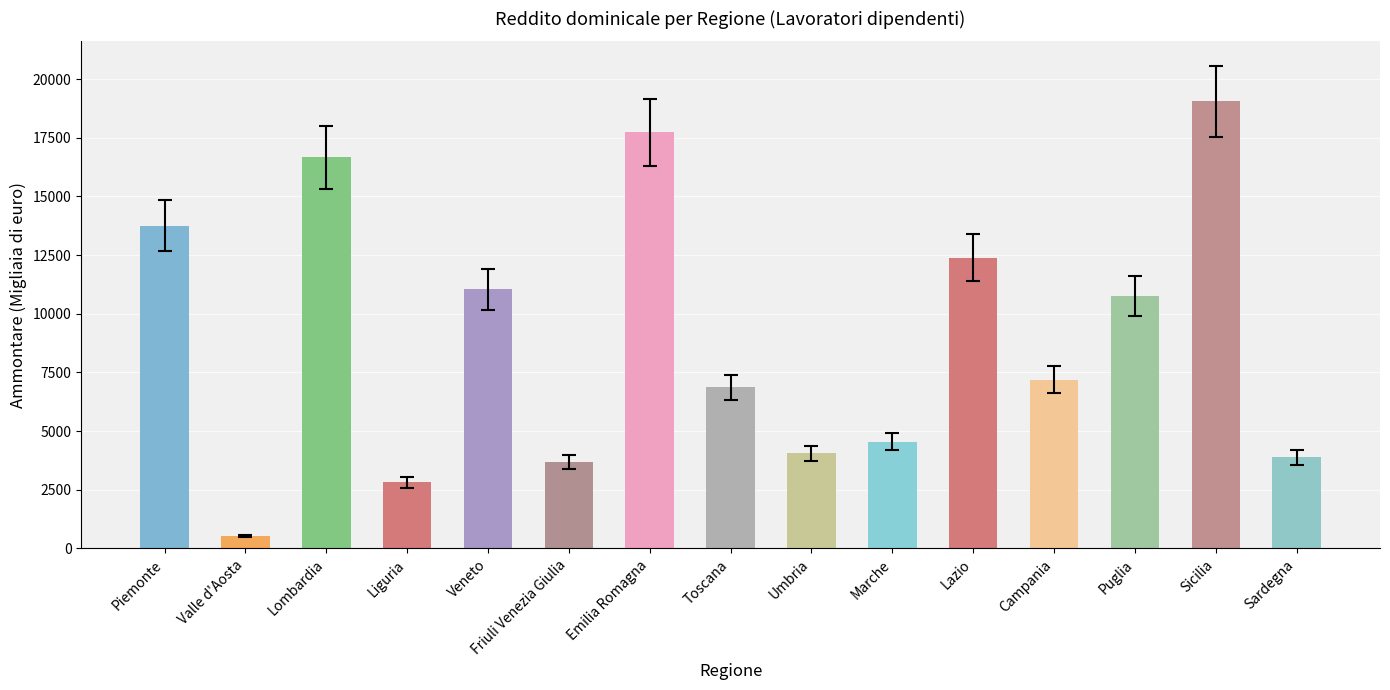

Which has a higher value, Lazio or Sicilia?

Sicilia